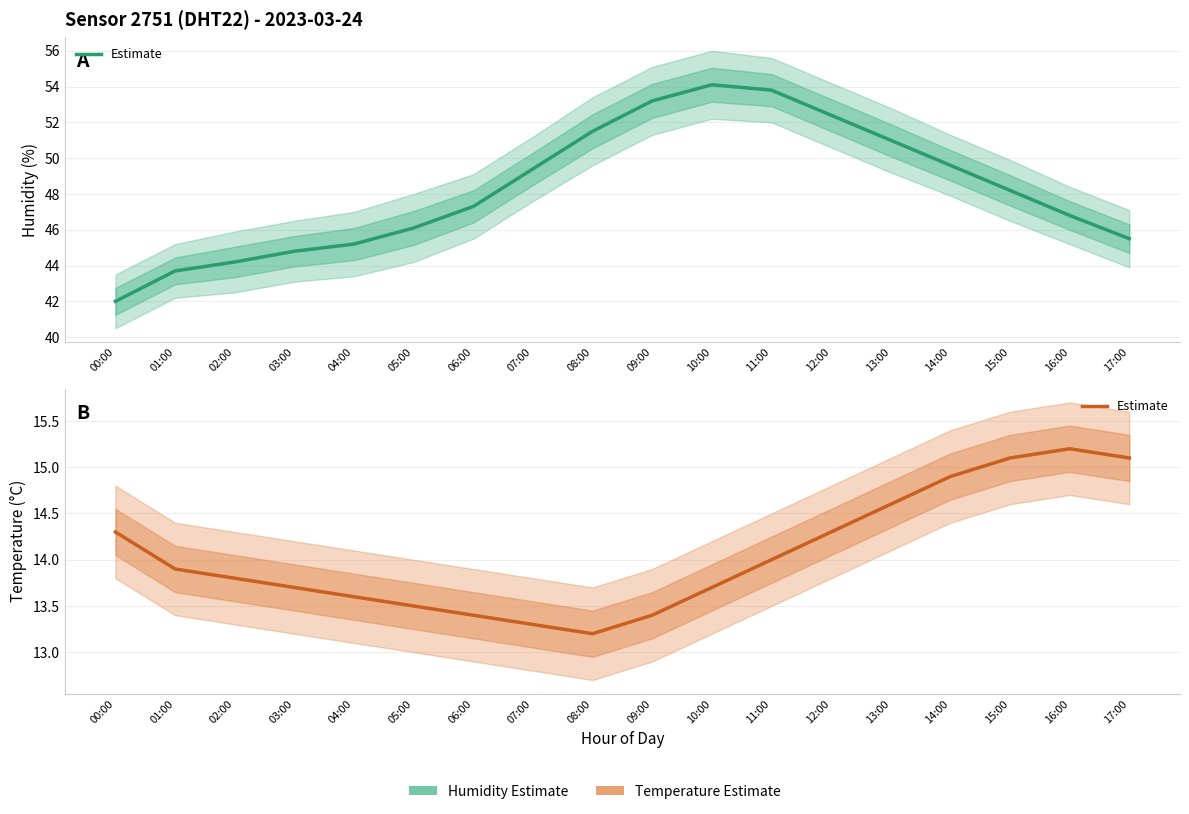

At which category does the data reach its first local peak?

16:00